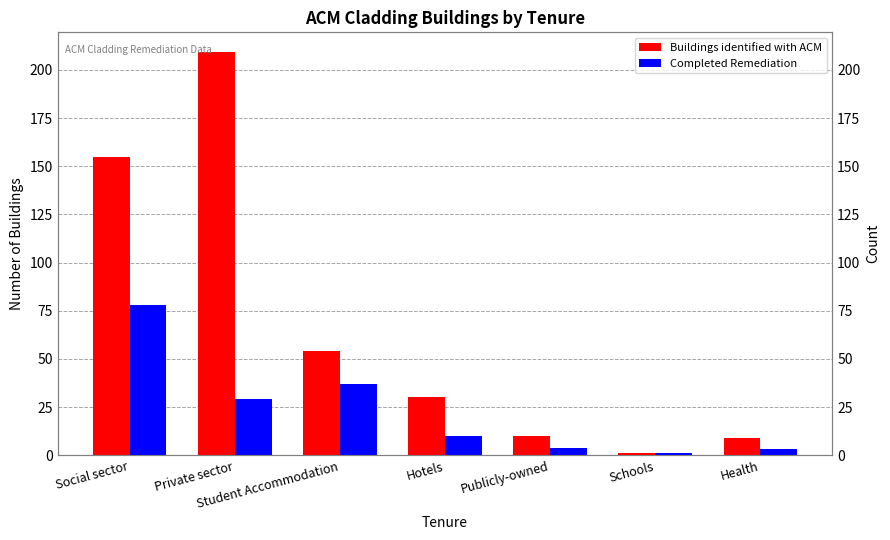

List the series in order of their peak value, highest first.

Buildings identified with ACM, Completed Remediation